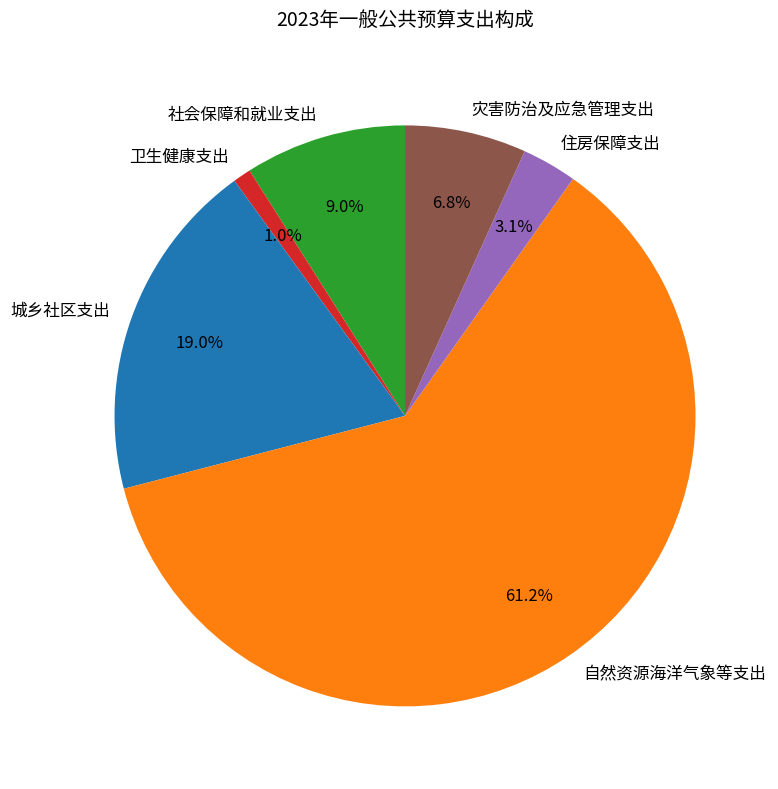

To the nearest percent, what is the difference between the largest and smallest slice percentages?

60%